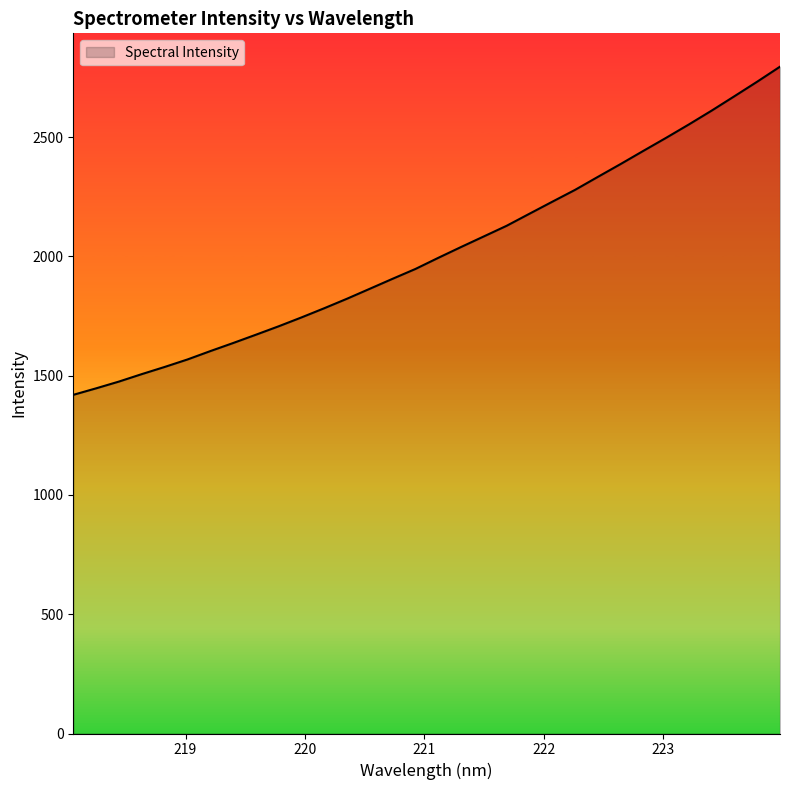

What is the greatest value displayed?

2794.9